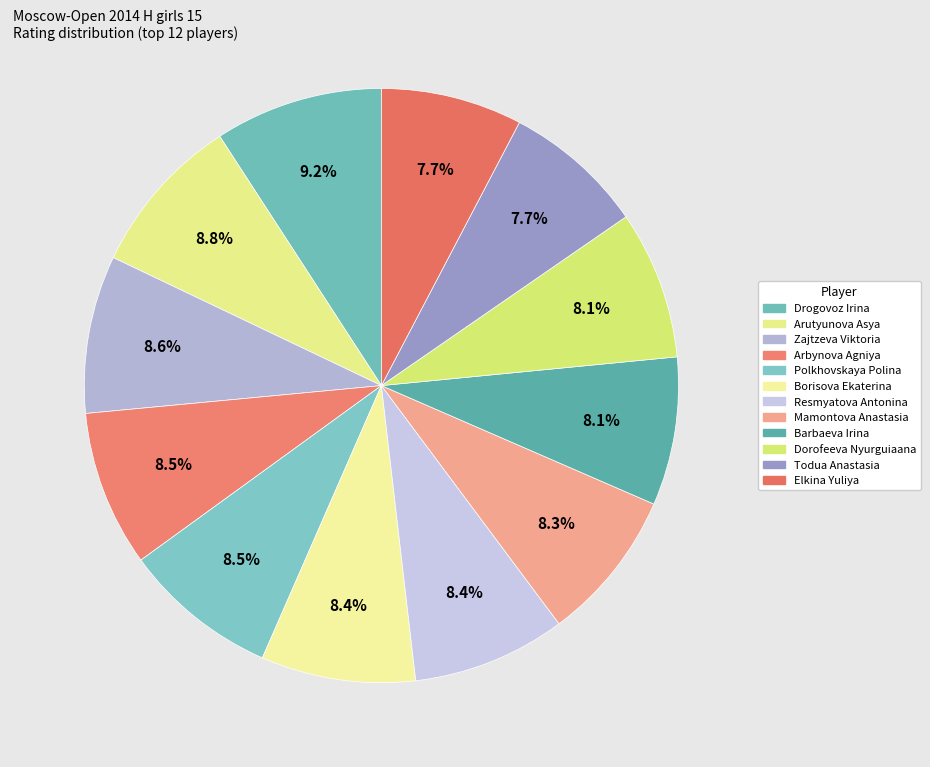

Is it true that Resmyatova Antonina is 14% of the pie?

False